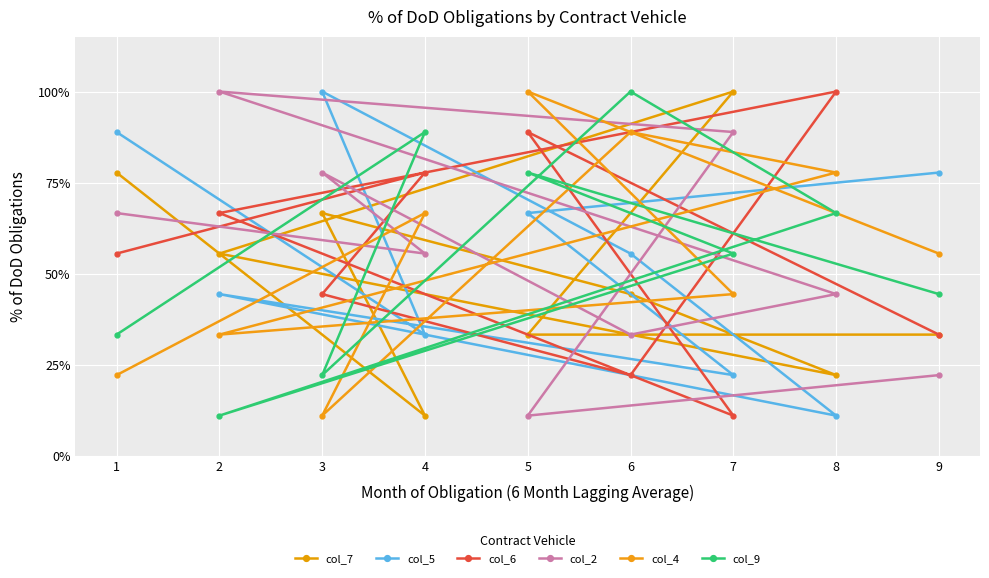

How many lines are shown in the chart?

6